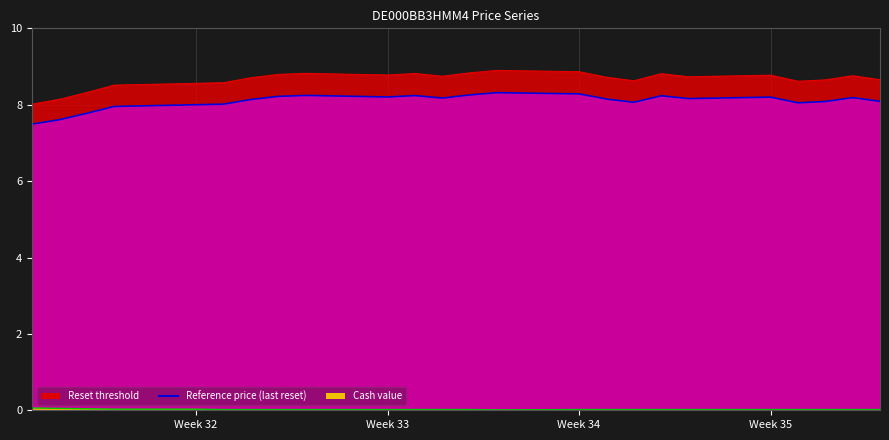

True or false: Reference price (last reset) and Reset threshold cross at least once.

False